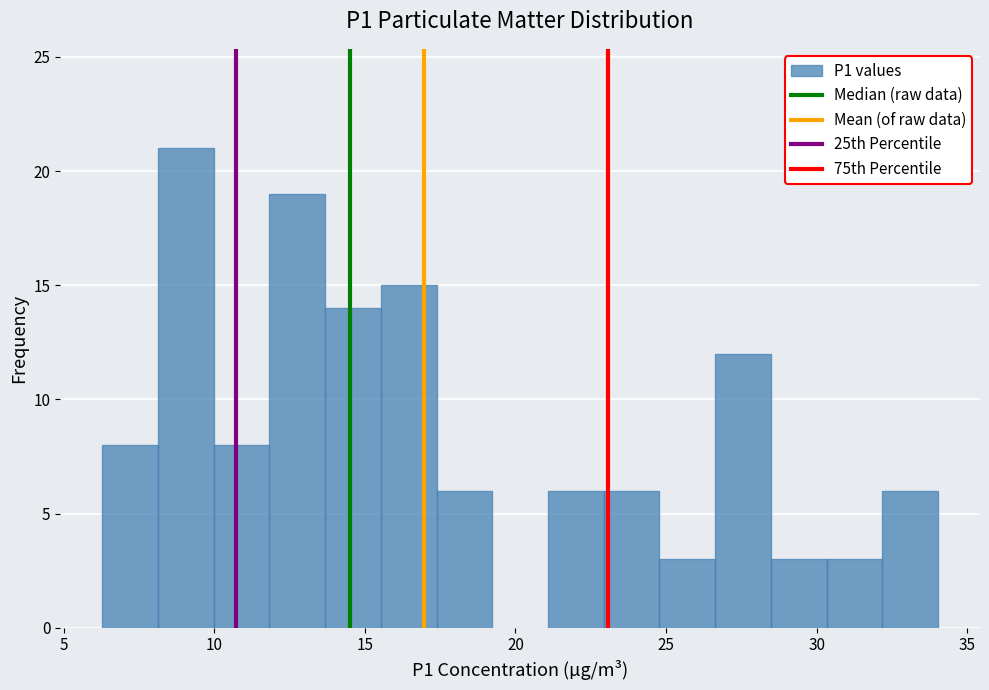

Read against the x-axis, roughly where is the centre of the tallest bar?

9.0